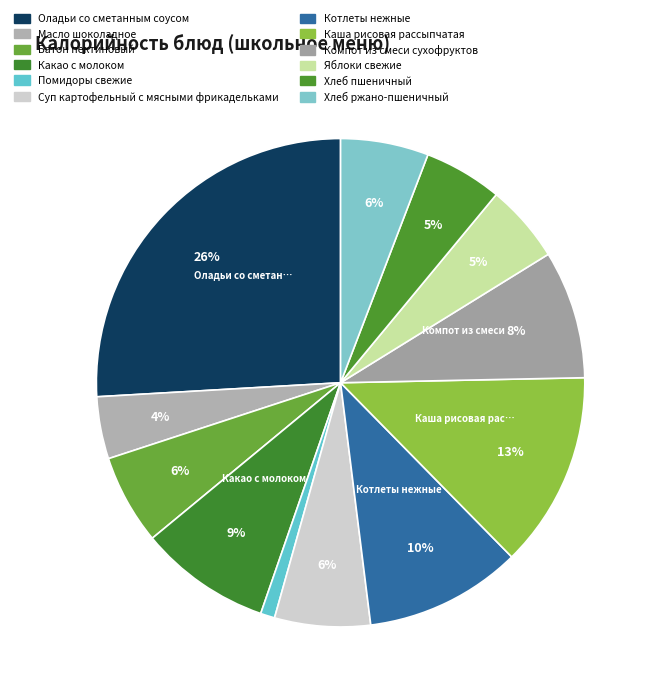

Is it true that Батон пектиновый is 1% of the pie?

False